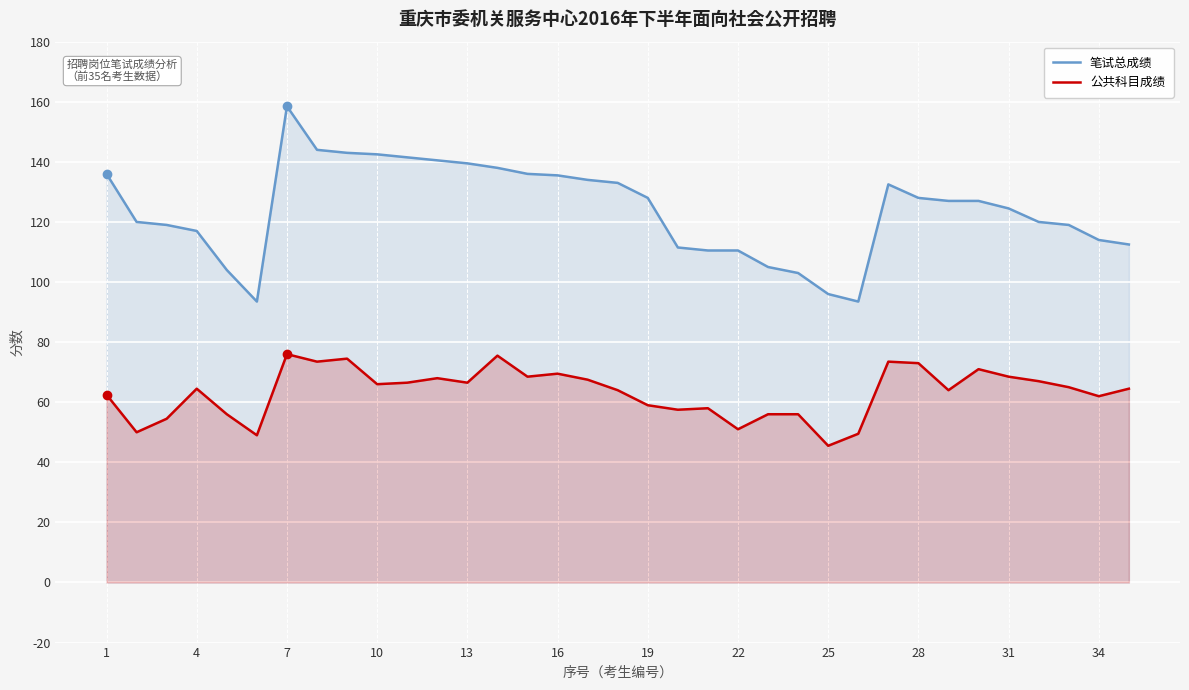

How many lines are shown in the chart?

2